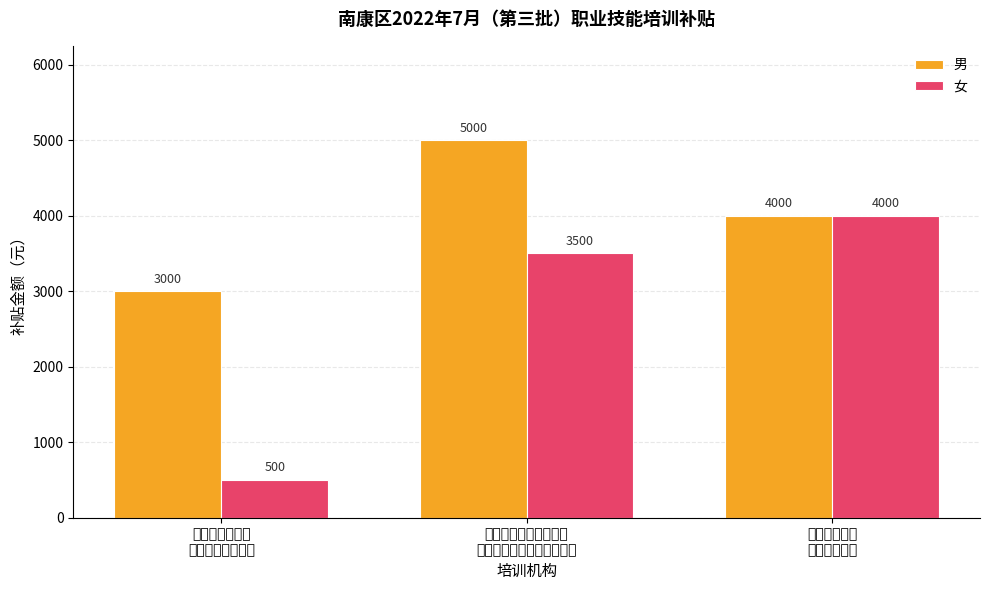

What value does the 女 series have at 赣州市吉泰汽车
销售服务有限公司, to the nearest 50?

500